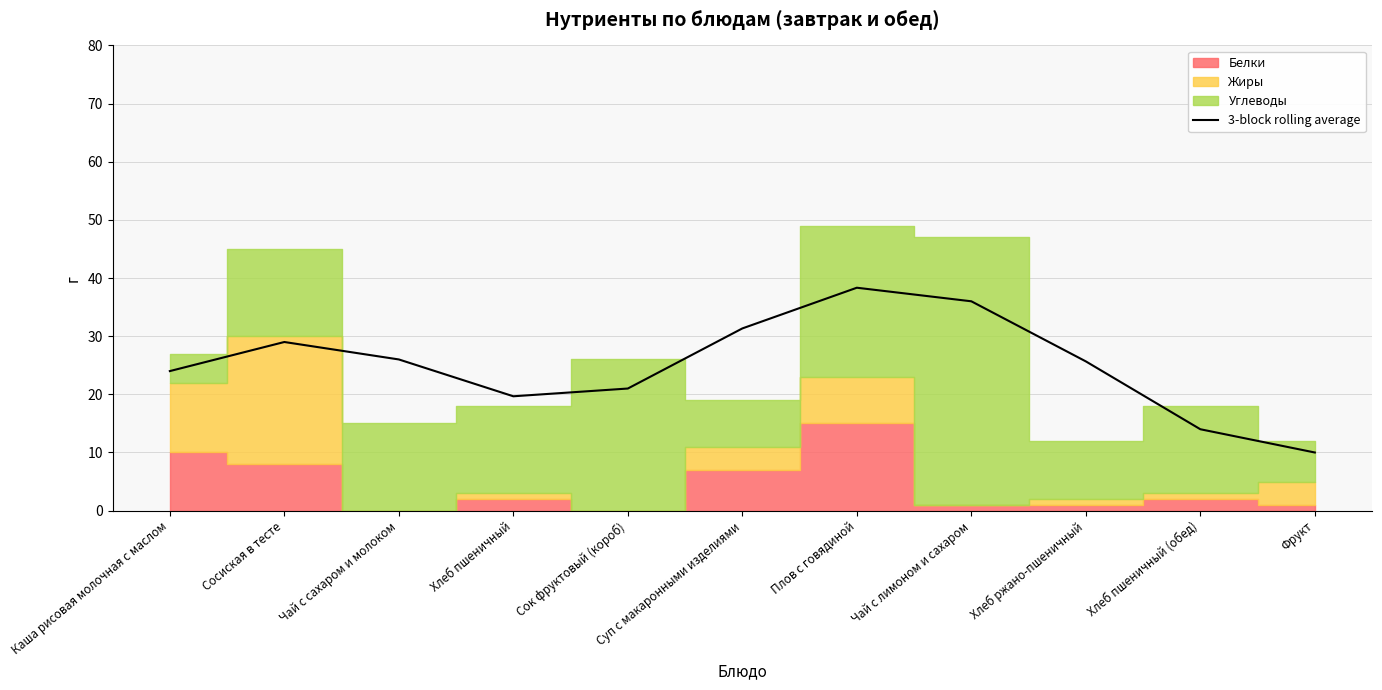

List the labels in order of value, smallest first.

Фрукт, Хлеб пшеничный (обед), Хлеб пшеничный, Сок фруктовый (короб), Каша рисовая молочная с маслом, Хлеб ржано-пшеничный, Чай с сахаром и молоком, Сосиская в тесте, Суп с макаронными изделиями, Чай с лимоном и сахаром, Плов с говядиной